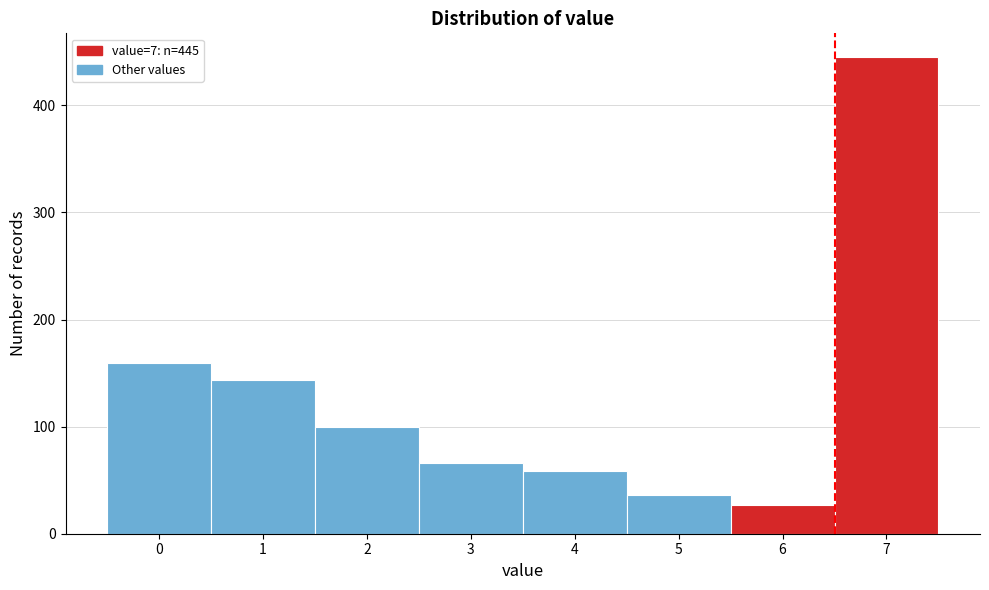

Reading right to left, list all the values displayed in this chart.

445	27	36	59	66	100	144	159